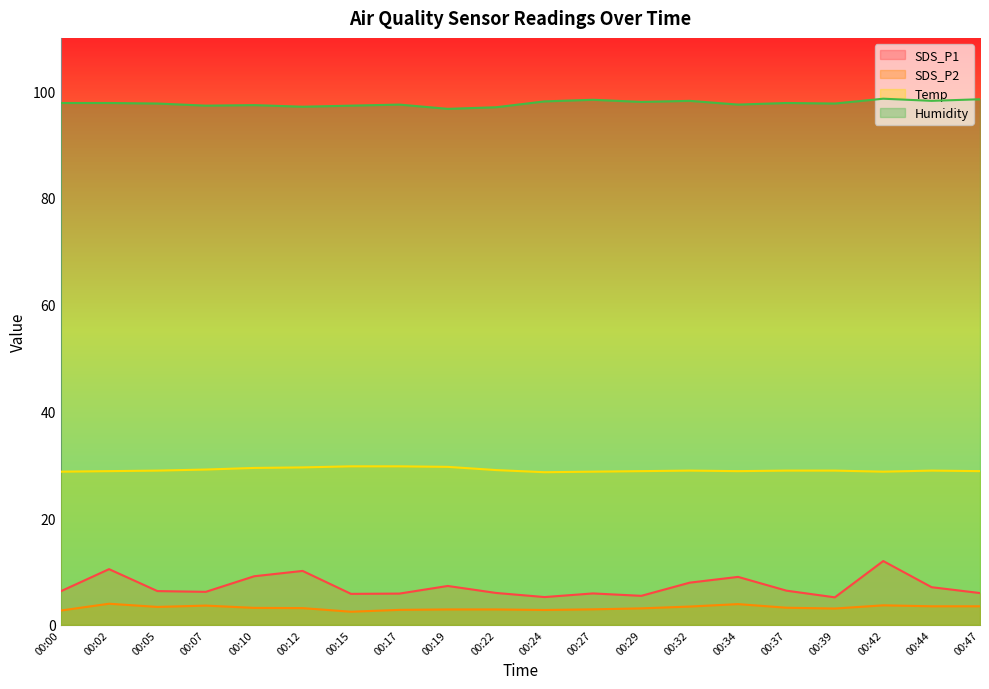

What is the difference between the maximum and minimum values in the SDS_P1 series?

6.8